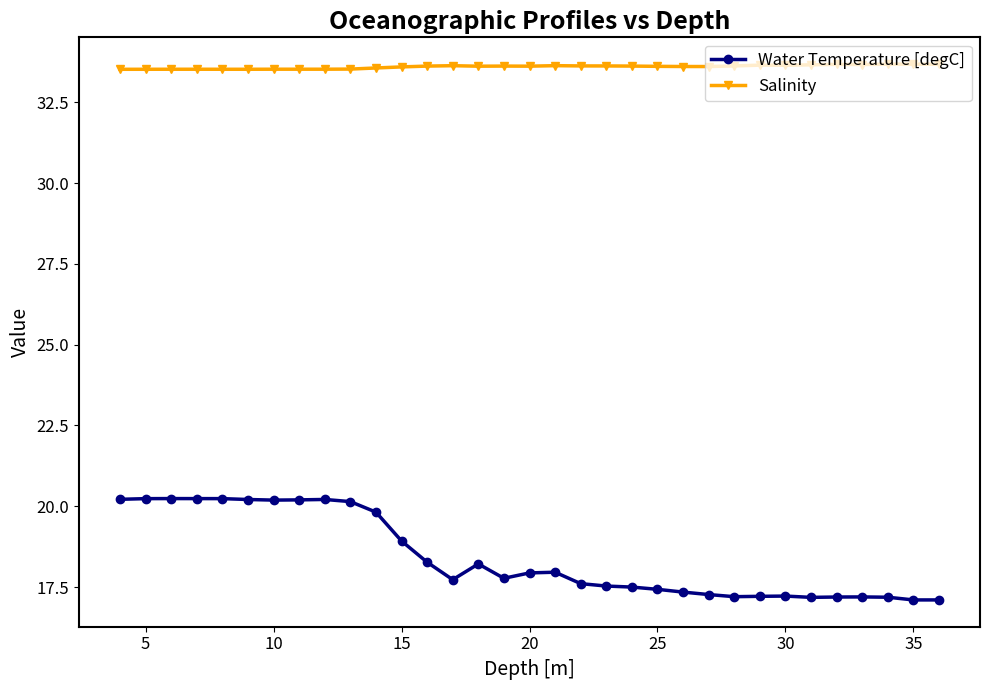

What is the value of the Water Temperature [degC] point at the 6th from the left?

20.2